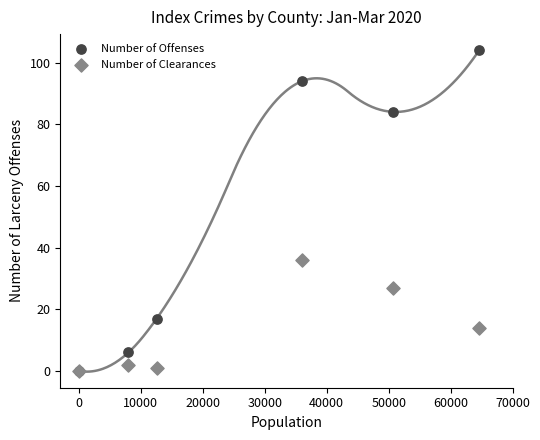

In the Number of Offenses series, what Y value is closest to 52?

84